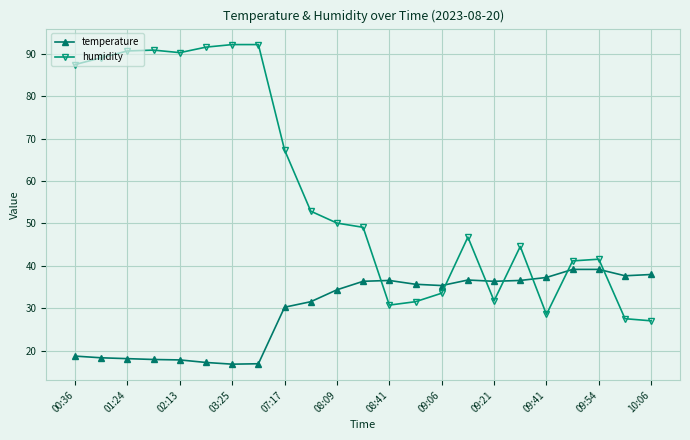

What is the value of the temperature point at the 10th from the left?

31.6